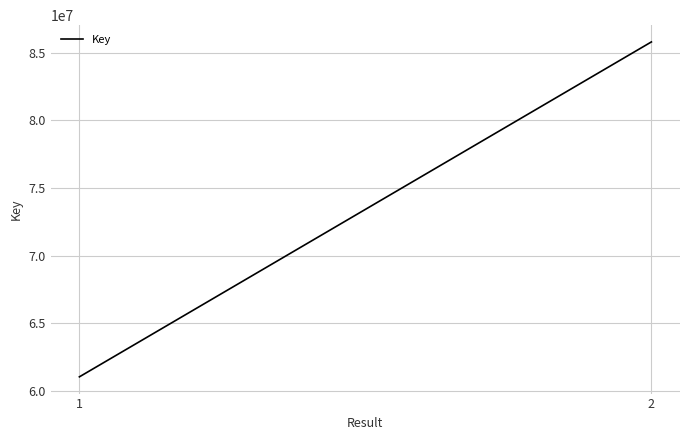

Is it true that the value at 2 is 117747239?

False